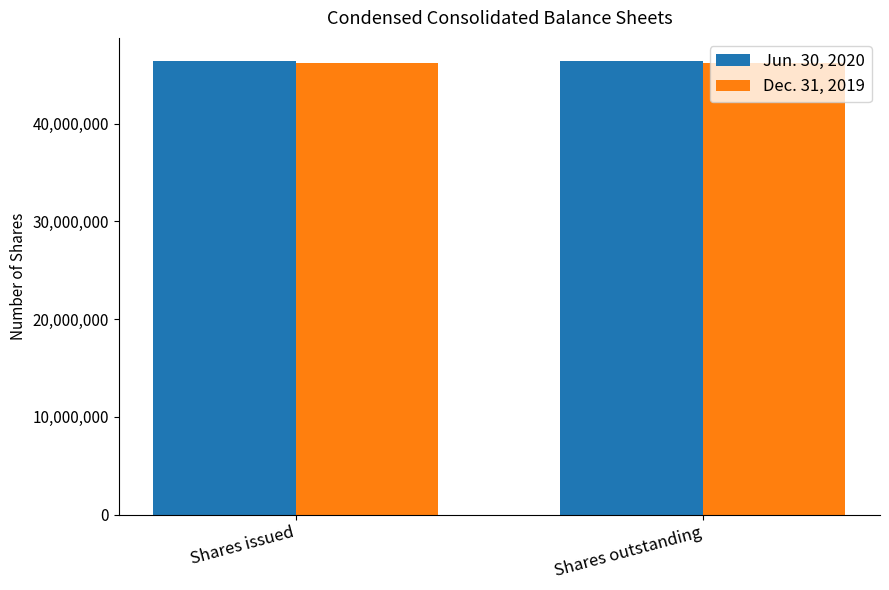

Reading left to right, extract all data points from this chart.

Jun. 30, 2020: 46448491	46448491
Dec. 31, 2019: 46189870	46189870